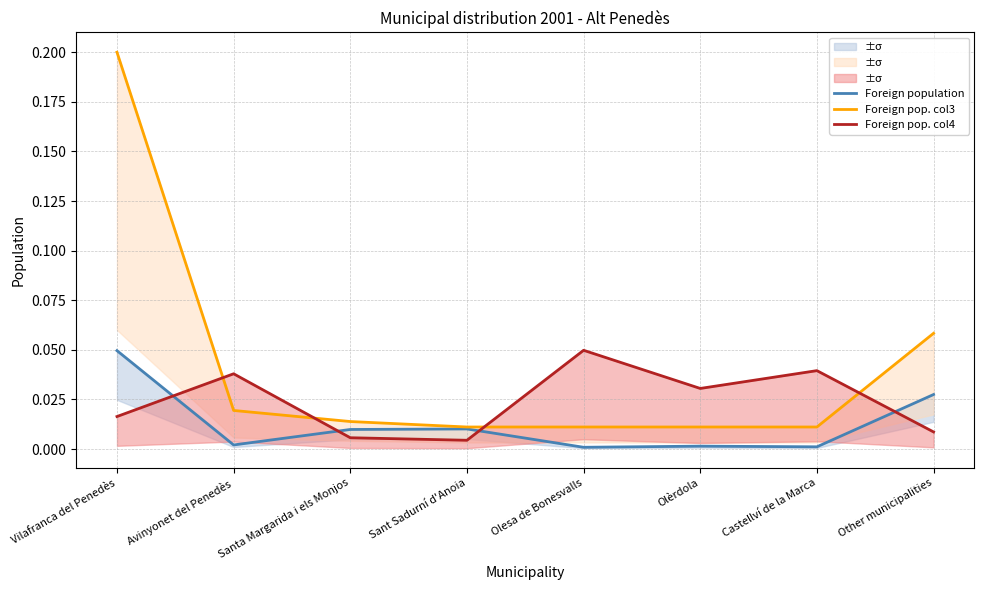

At Avinyonet del Penedès, list the series in order from largest to smallest.

Foreign pop. col4, Foreign pop. col3, Foreign population